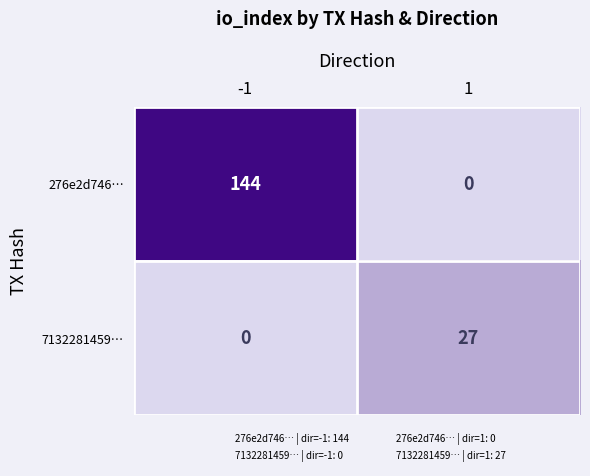

Which series has the widest spread of values?

276e2d746…